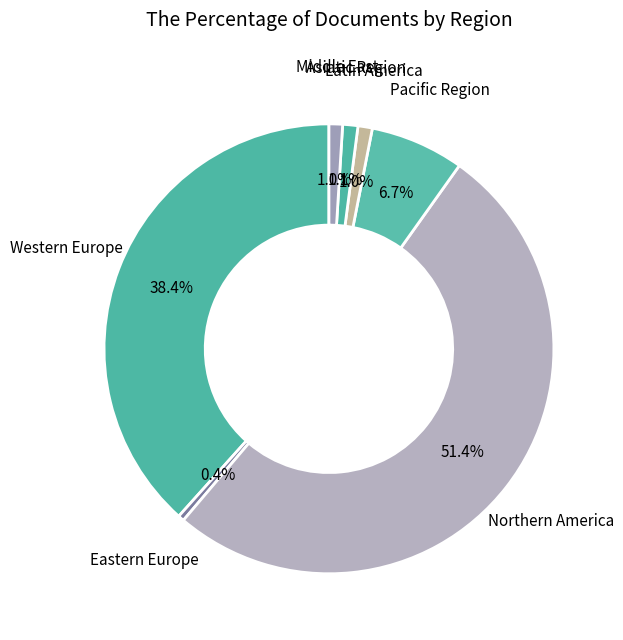

How many segments does this pie chart have?

7